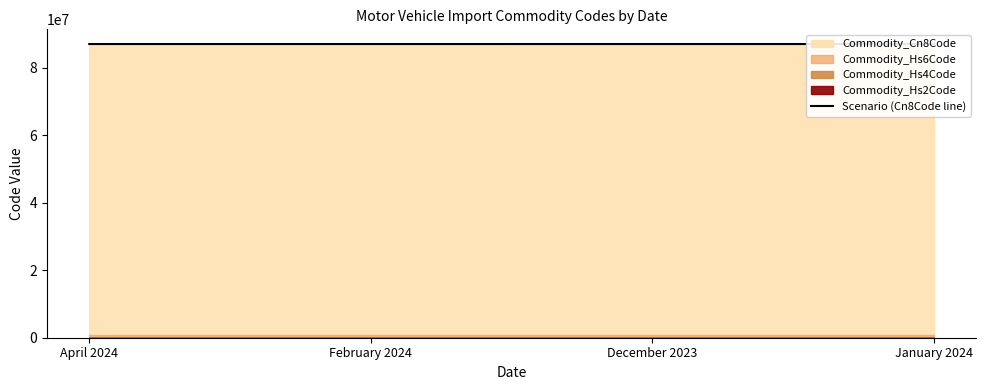

Which has a higher value, December 2023 or February 2024?

December 2023